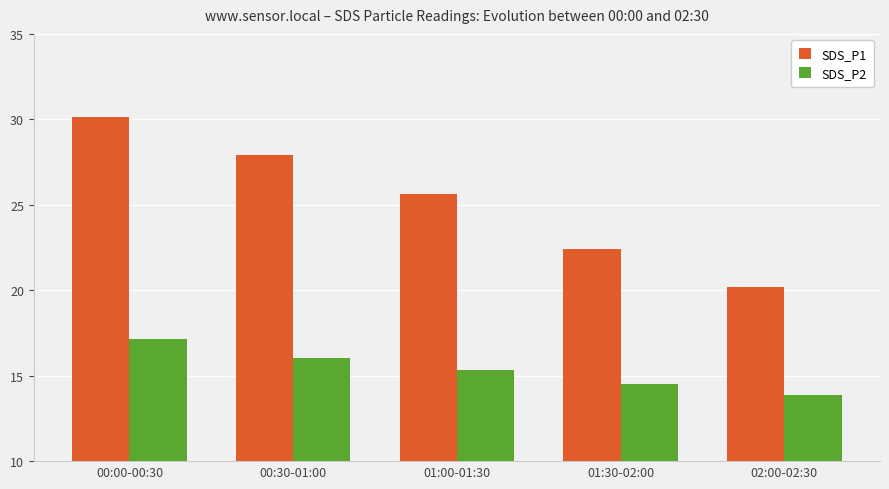

Reading right to left, what are all the values shown in this chart?

SDS_P1: 02:00-02:30=20.2	01:30-02:00=22.4	01:00-01:30=25.6	00:30-01:00=27.9	00:00-00:30=30.1
SDS_P2: 02:00-02:30=13.9	01:30-02:00=14.5	01:00-01:30=15.3	00:30-01:00=16.1	00:00-00:30=17.1